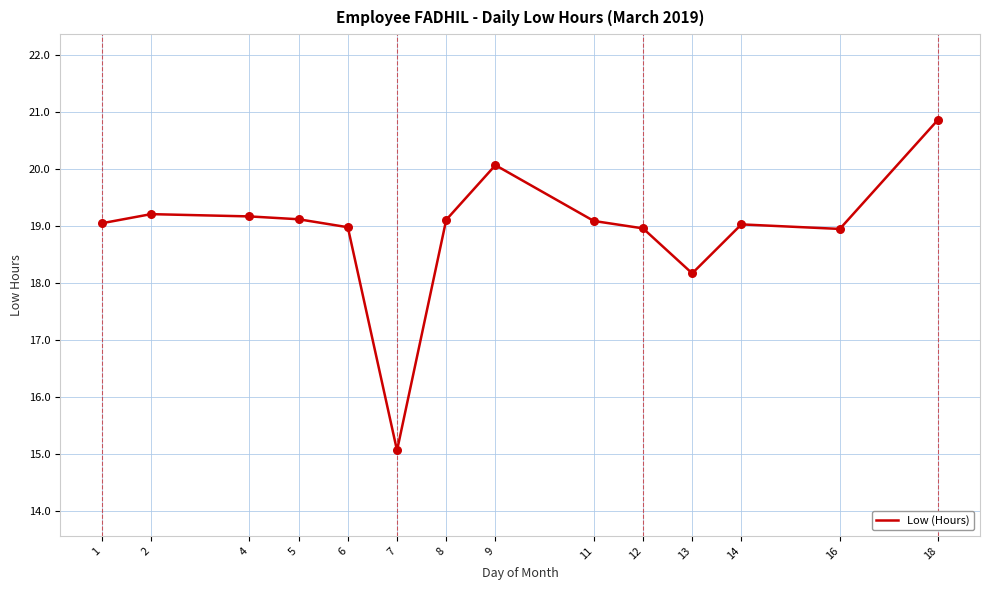

What is the ratio of the value at 18 to the value at 8?

1.1